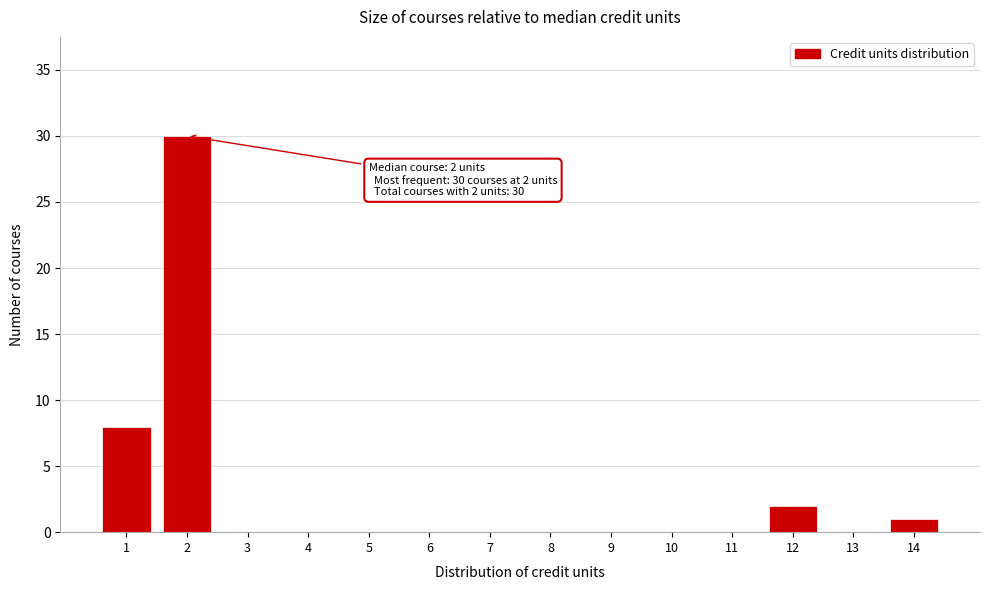

Reading left to right, list all the values displayed in this chart.

1=8	2=30	3=0	4=0	5=0	6=0	7=0	8=0	9=0	10=0	11=0	12=2	13=0	14=1